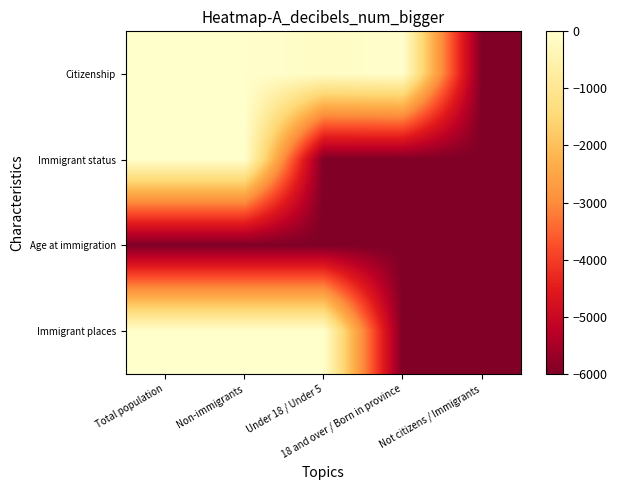

Rank the series by their maximum value, from lowest to highest.

Age at immigration, Citizenship, Immigrant status, Immigrant places